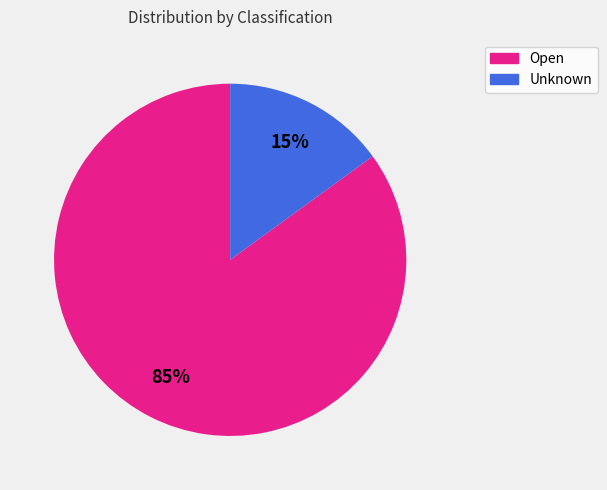

How many slices are in this pie chart?

2